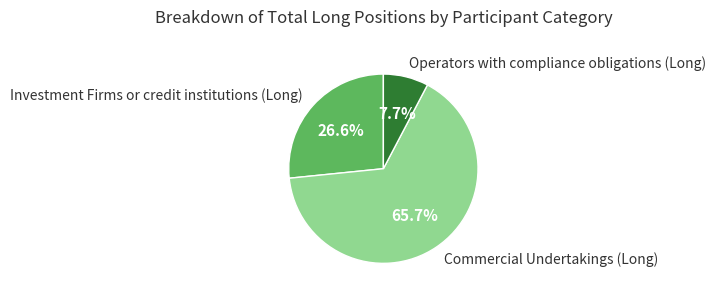

To the nearest percent, what portion does Commercial Undertakings (Long) represent?

66%